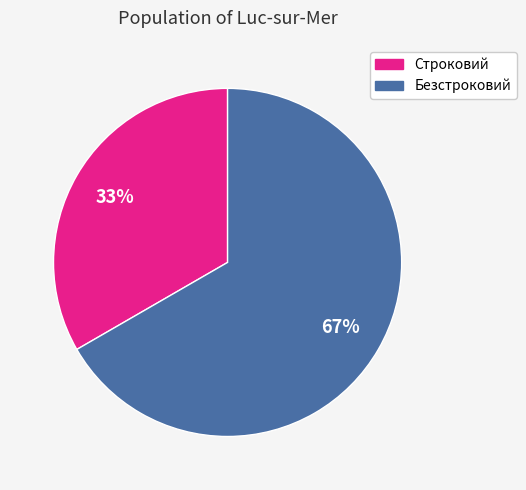

The Строковий slice represents 25% of the pie. True or false?

False